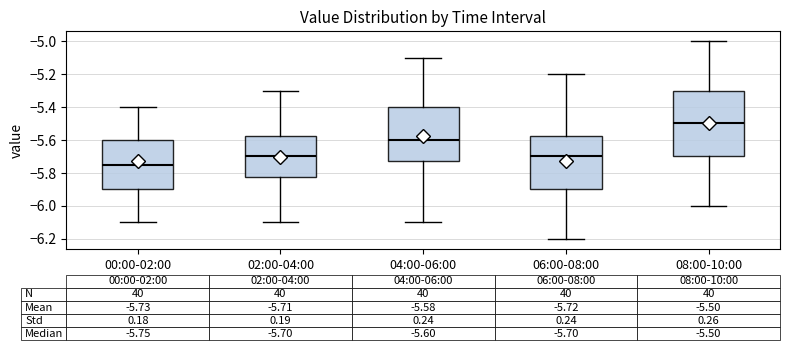

Which box's median line is the lowest?

00:00-02:00